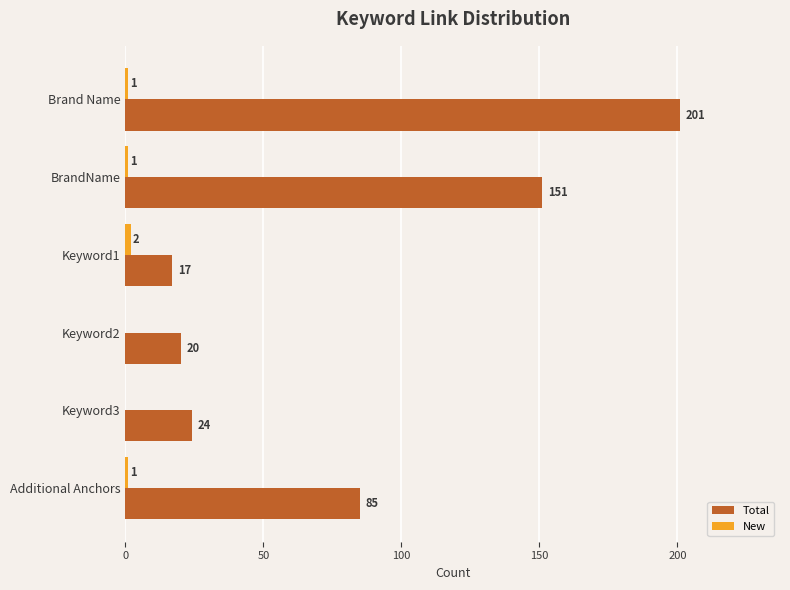

At which category is the sum across all series the highest?

Brand Name